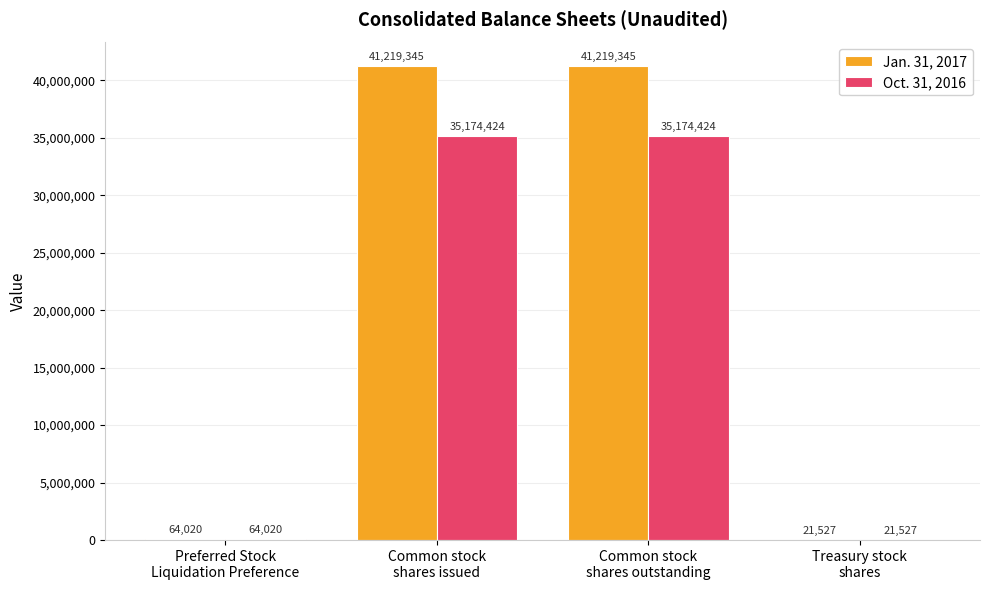

Which series has the largest total across all categories?

Jan. 31, 2017